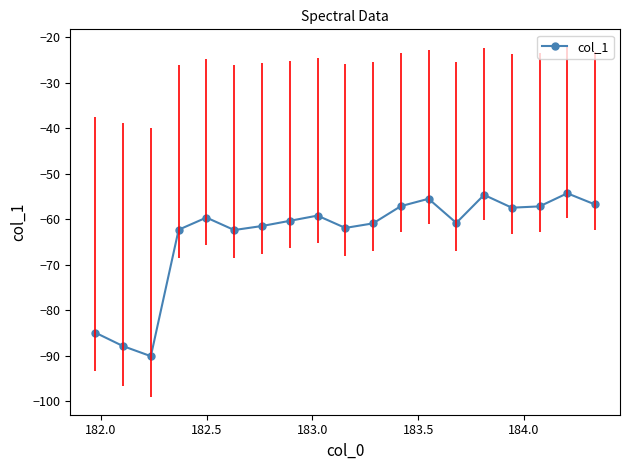

What is the difference between the maximum and minimum values?

35.8